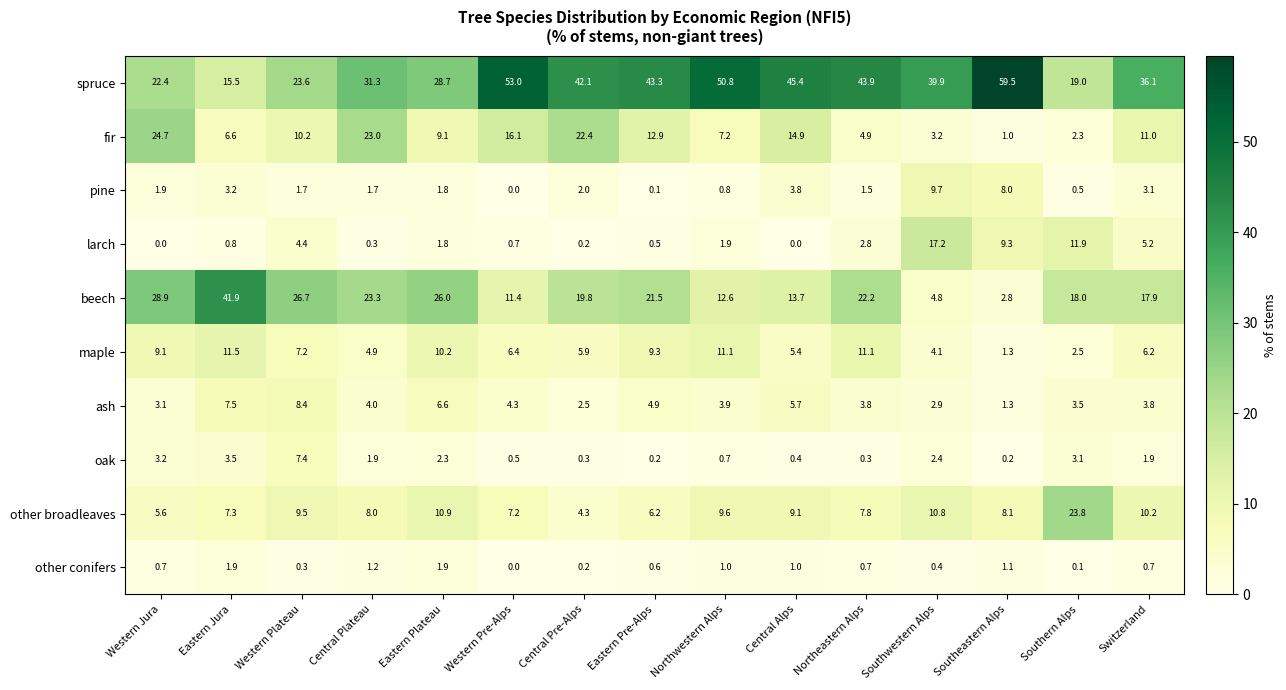

The other broadleaves series shows 6.9 at Southwestern Alps. True or false?

False